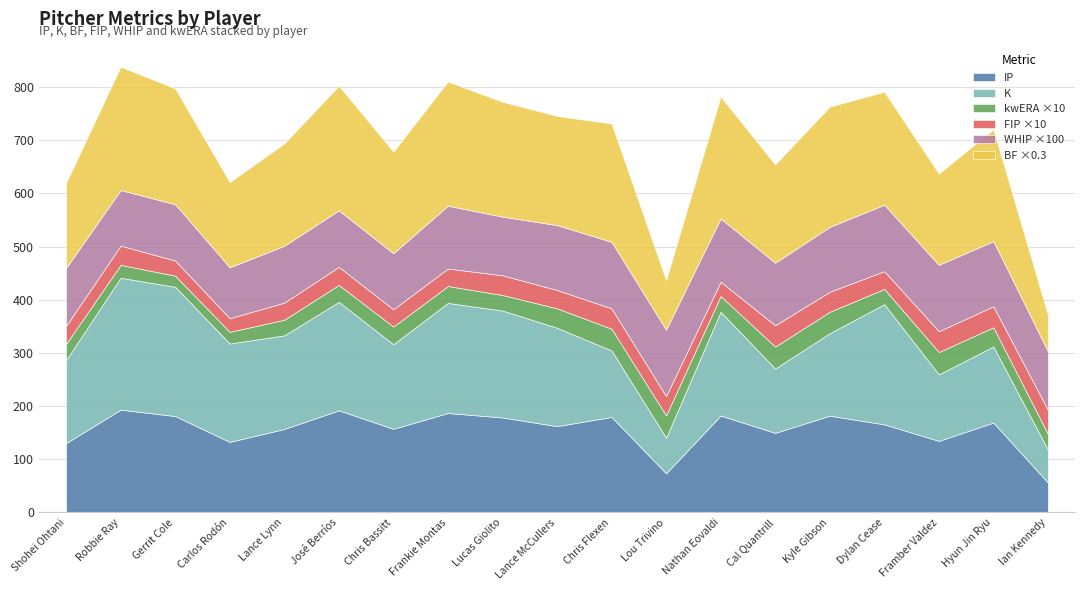

What is the difference between the second highest and minimum values in the pFIP series?

1.4